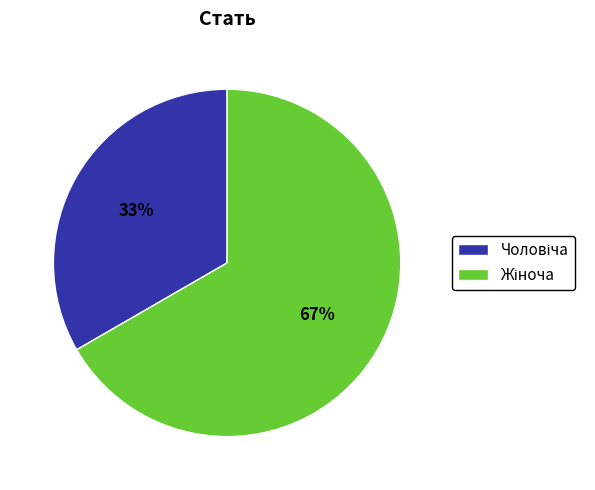

To the nearest percent, what is the average slice percentage?

50%